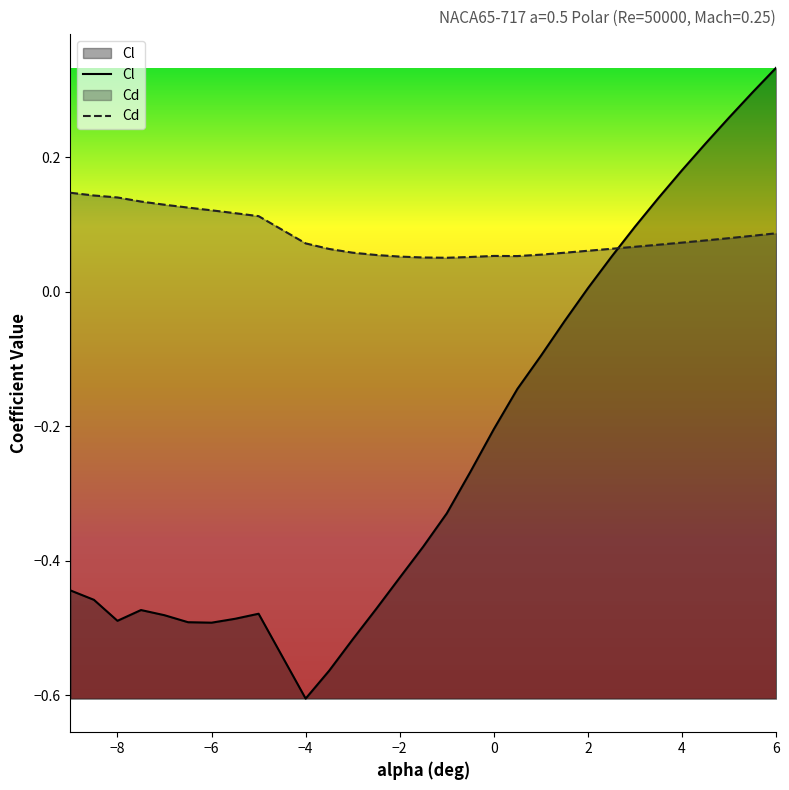

What is the label of the 14th point from the right?

-0.5